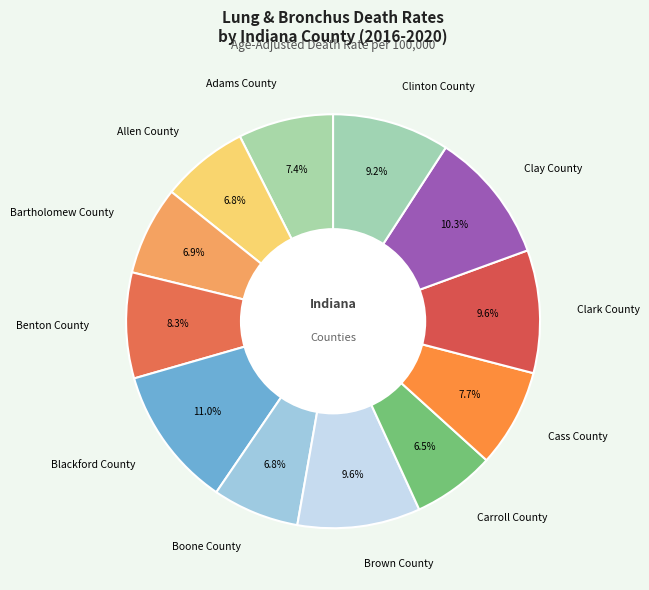

True or false: Carroll County accounts for 1% of the total.

False